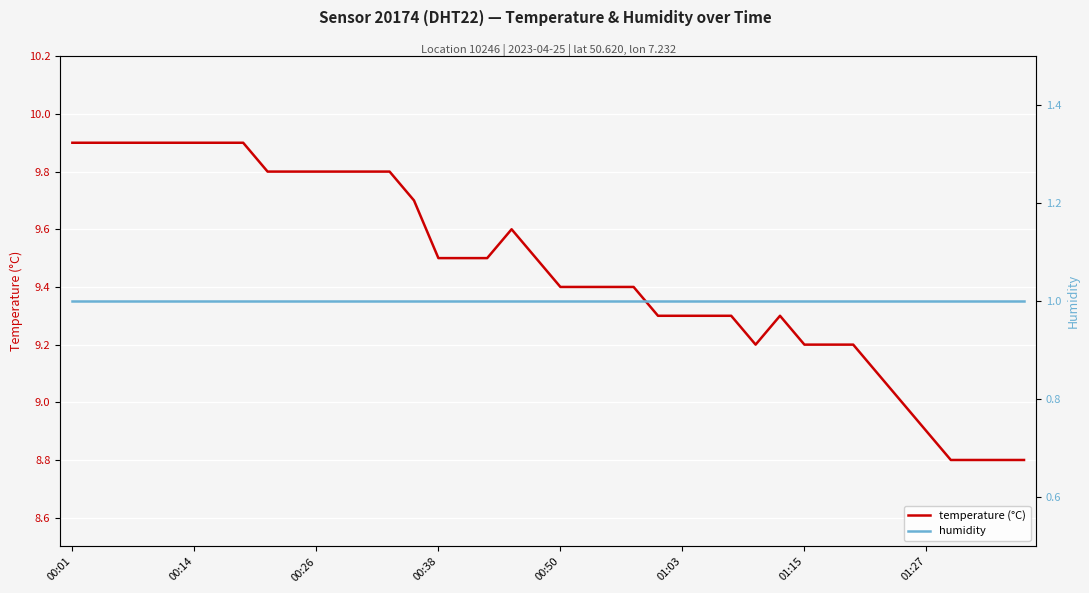

Is it true that temperature (°C) equals 9.4 at 22?

True